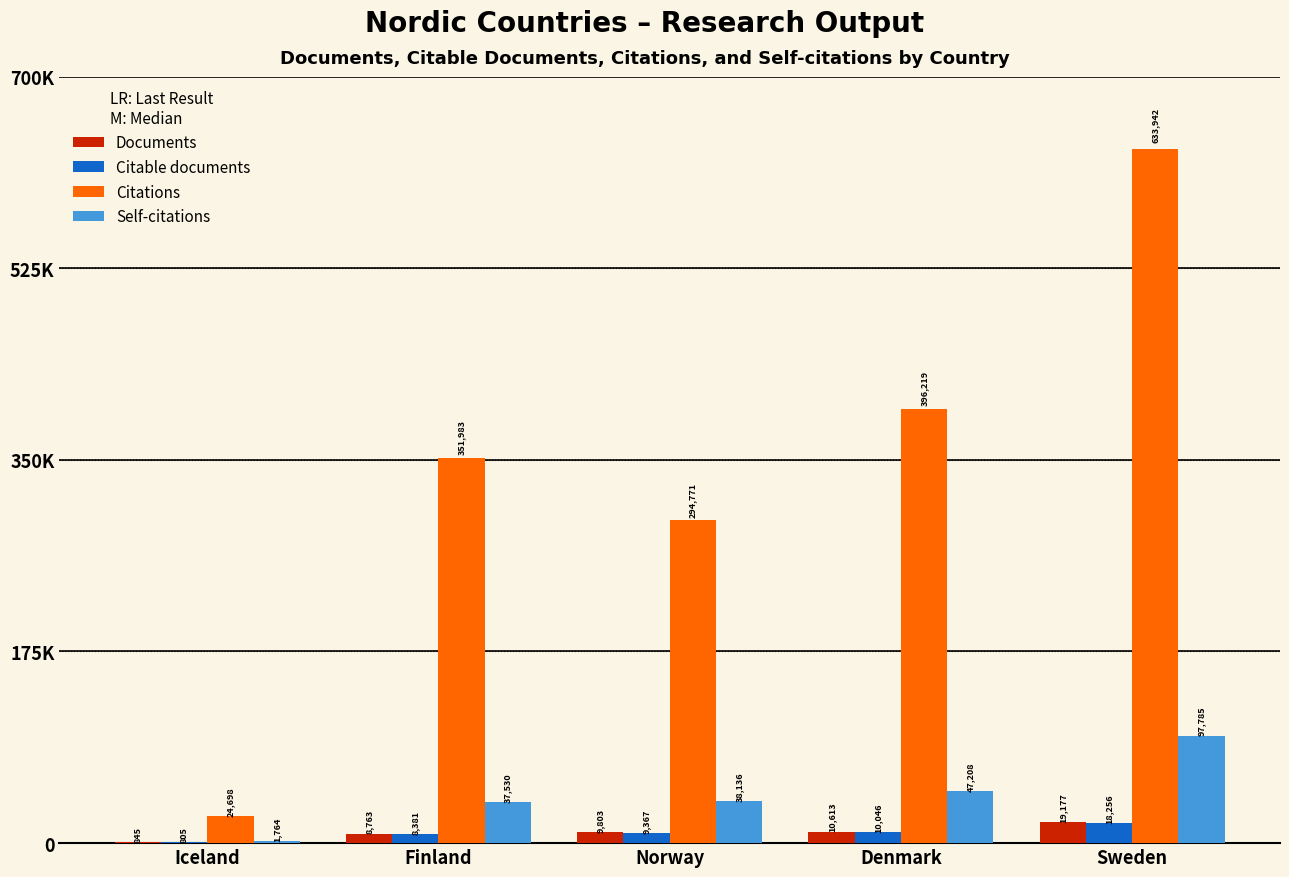

True or false: Citable documents has a value of 18256 at Sweden.

True